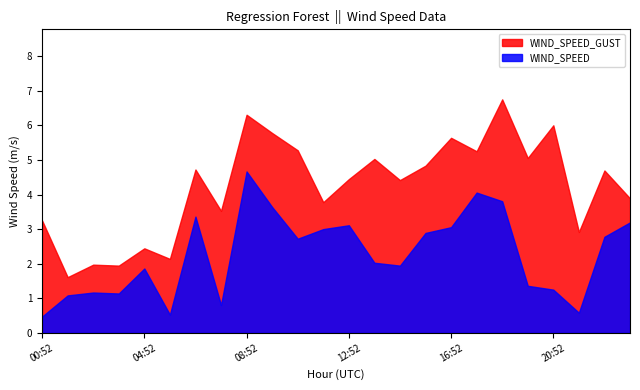

How many data points in WIND_SPEED are above 2?

13